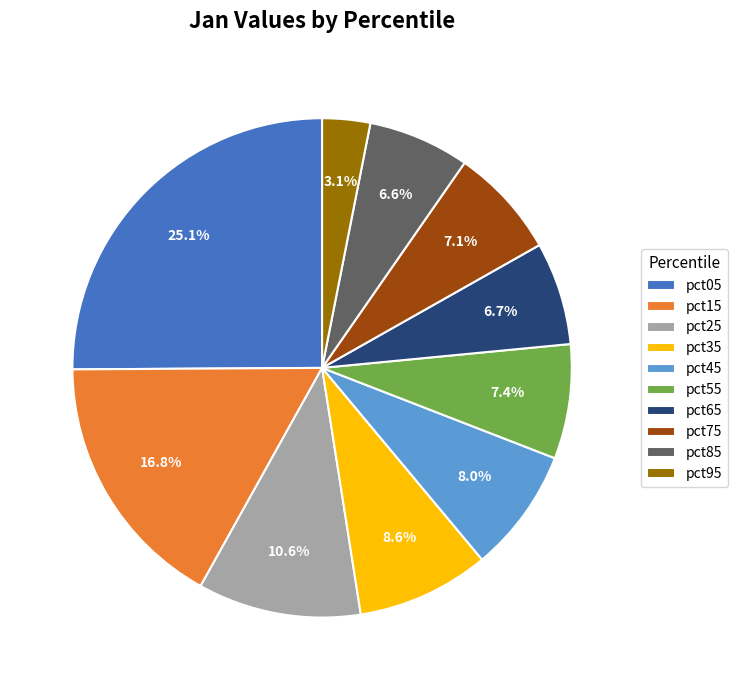

To the nearest percent, what is the average slice percentage?

10%